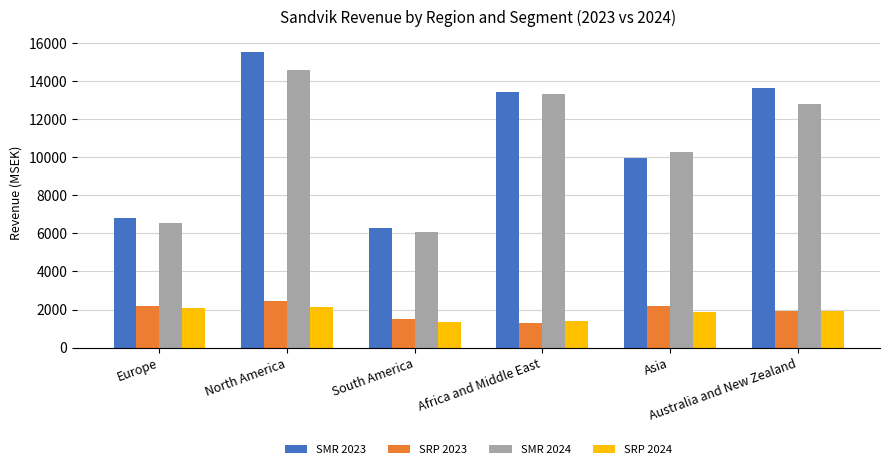

How many data points does each series have?

6